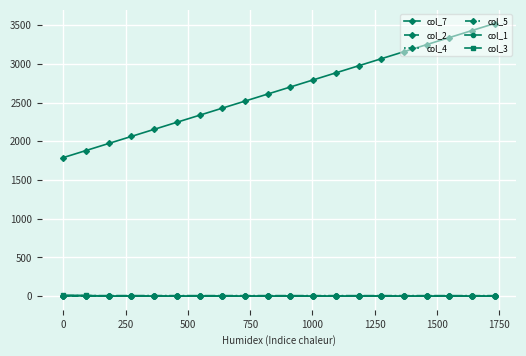

True or false: col_7 and col_1 cross at least once.

False